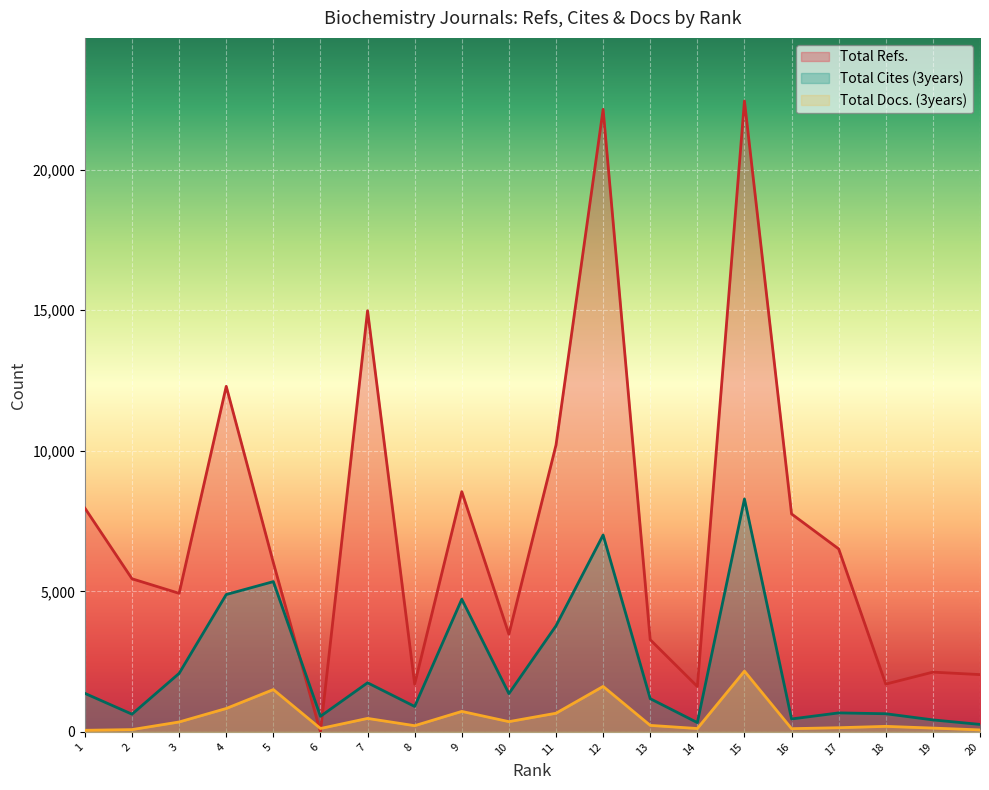

The Total Refs. series shows 0 at 6. True or false?

True